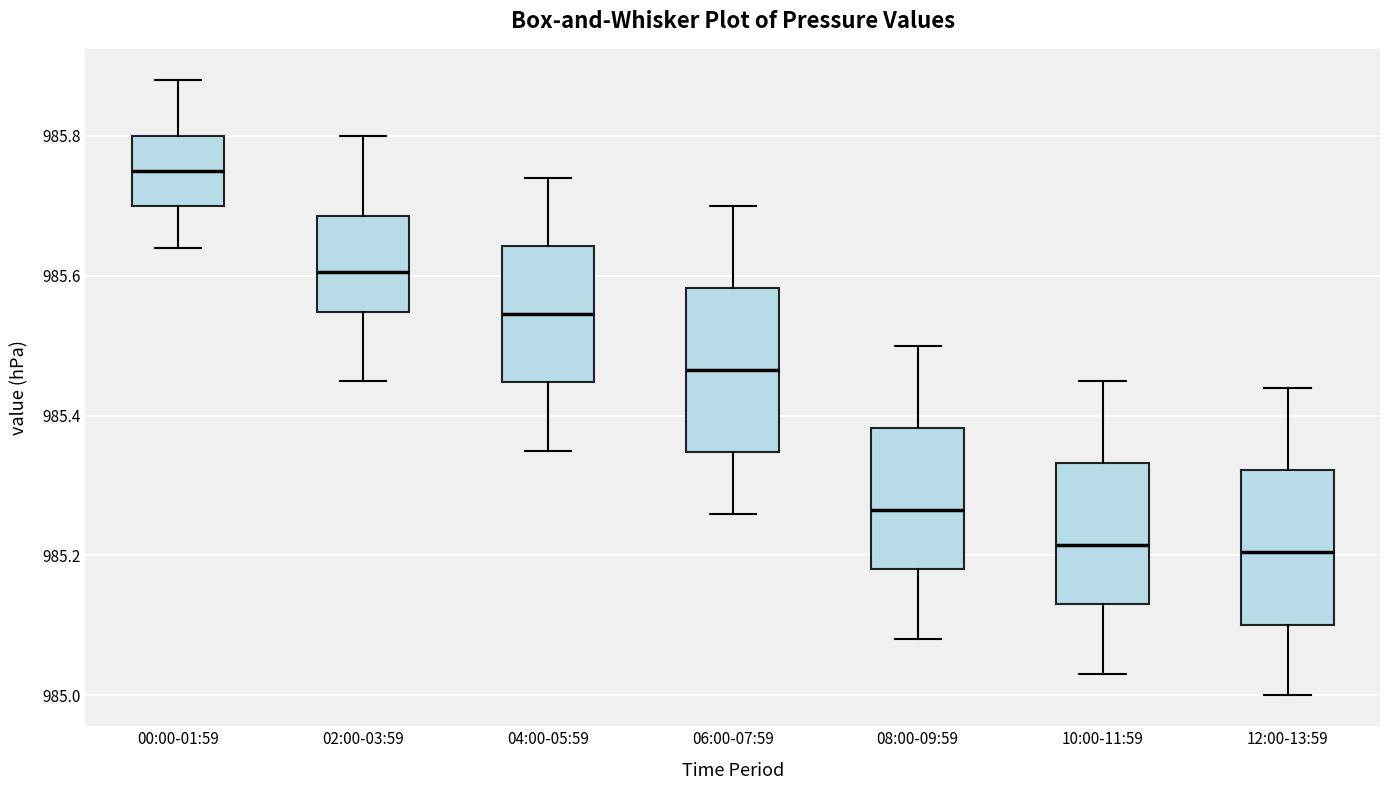

Where does the median line of the box for 00:00-01:59 sit on the y-axis? The values are not printed on the chart, so give them approximately, as read against the axis.

985.76